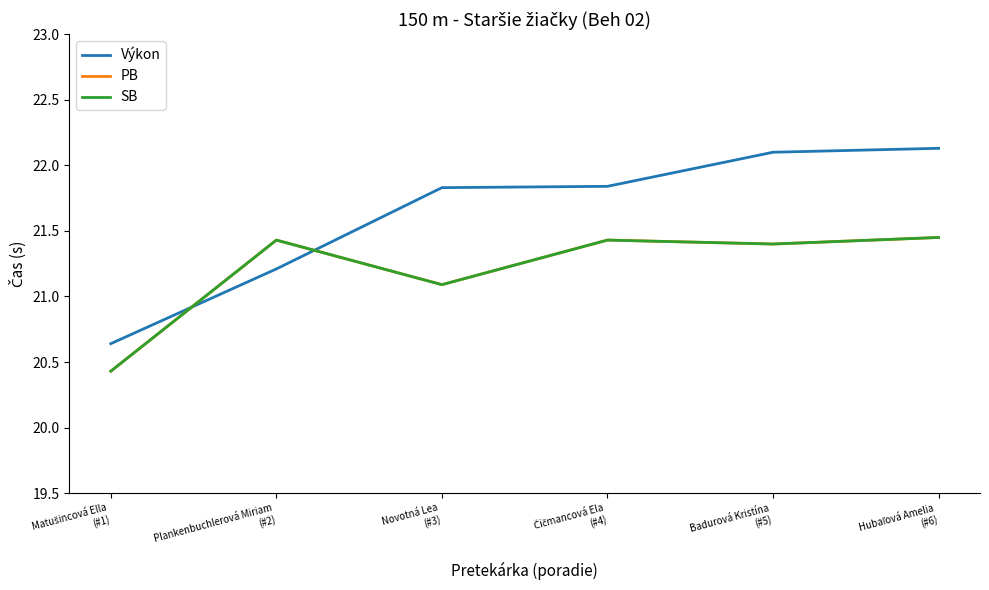

Does the chart display data point markers on the line(s)?

No